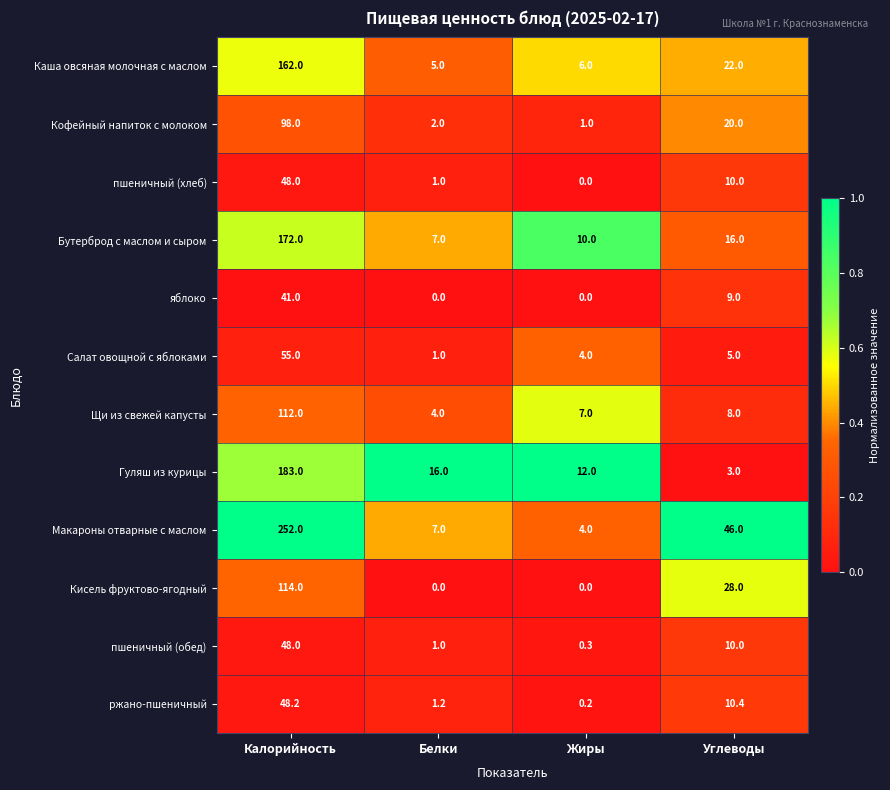

Which series has the largest total across all categories?

Макароны отварные с маслом